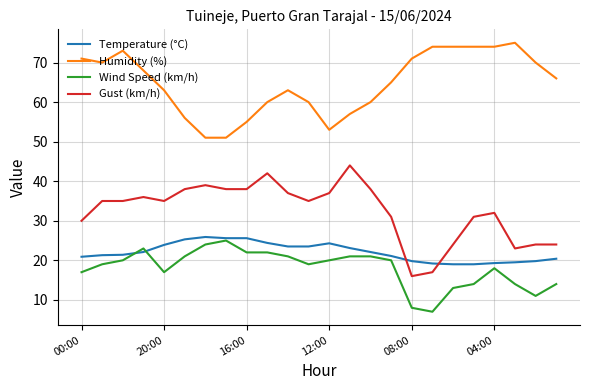

True or false: Humidity (%) and Gust (km/h) cross at least once.

False